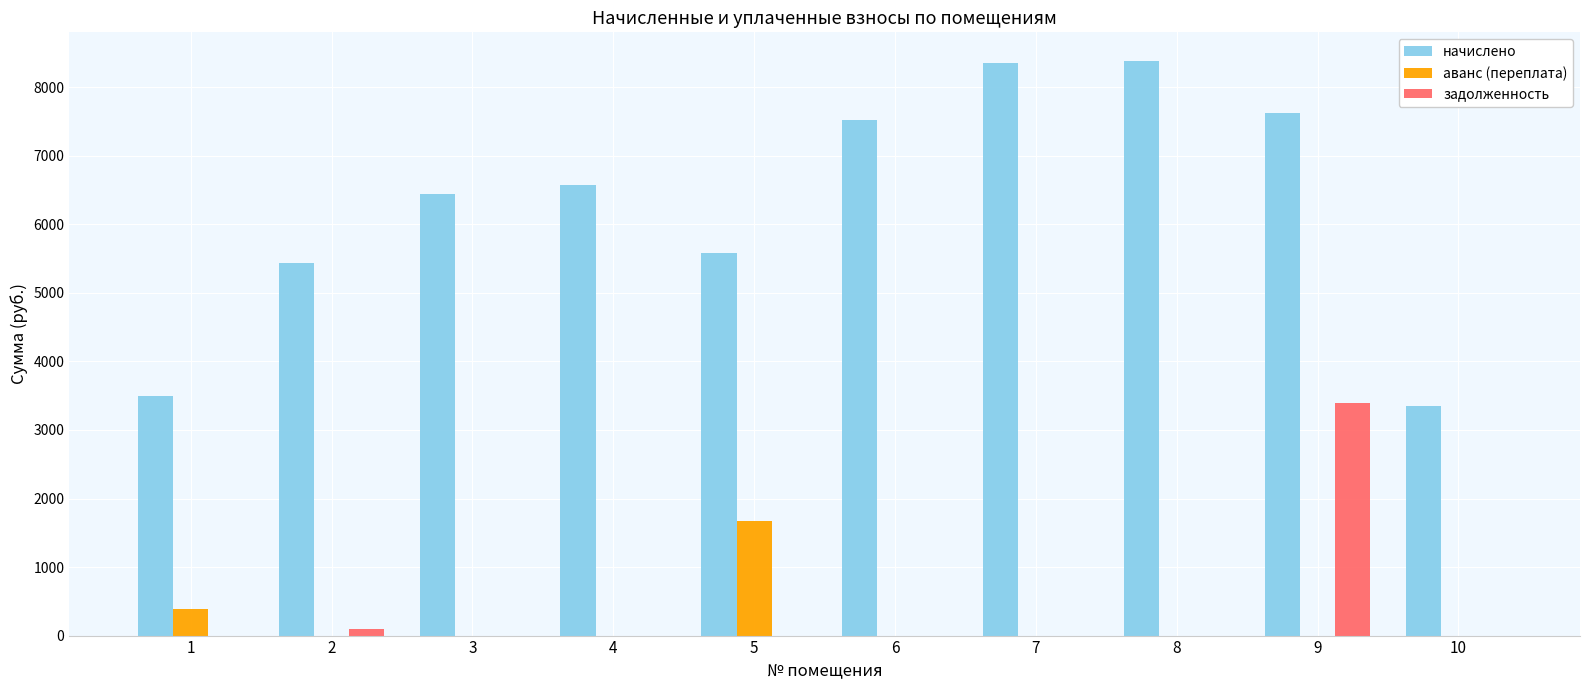

Which series has the largest total across all categories?

начислено